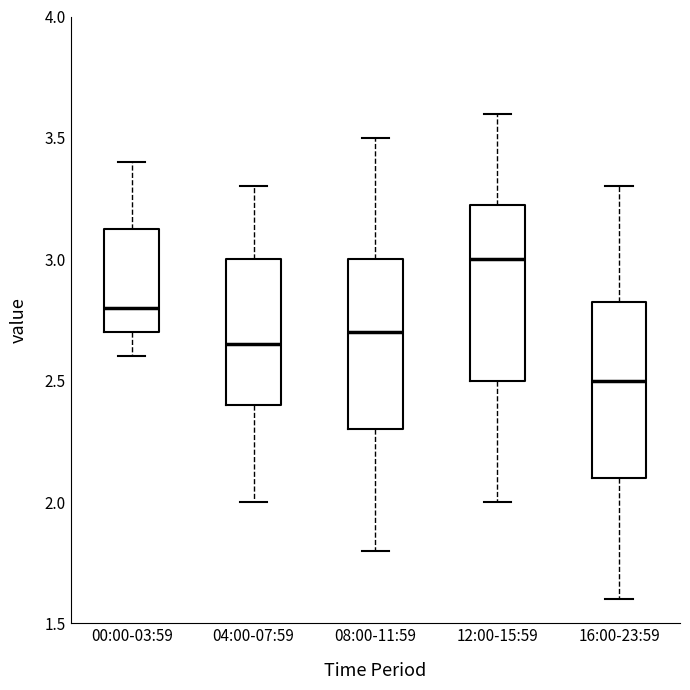

Which box has the highest median line?

12:00-15:59